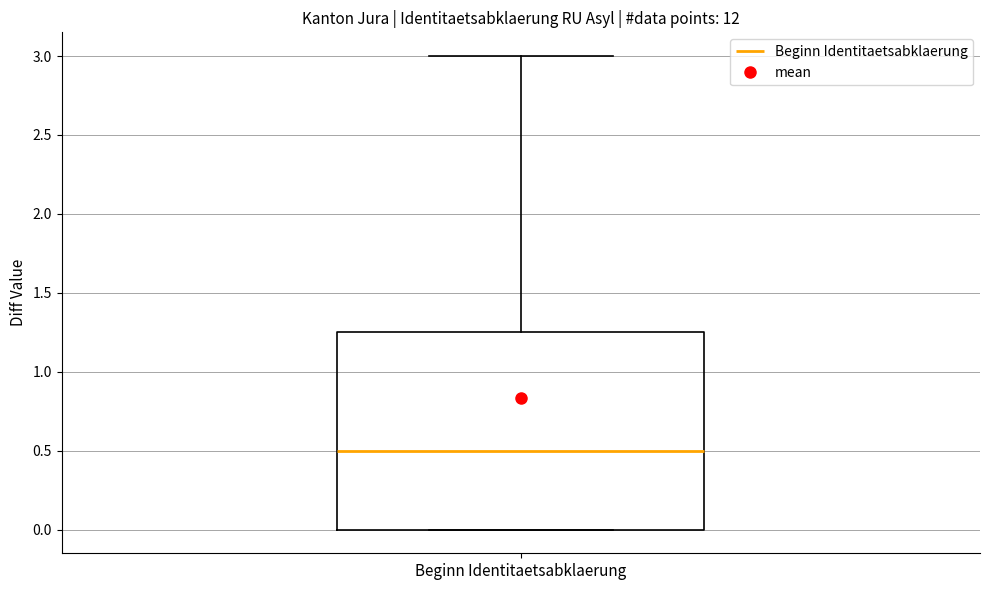

Where is the lower edge of the box for Beginn Identitaetsabklaerung on the y-axis? The values are not printed on the chart, so give them approximately, as read against the axis.

0.00